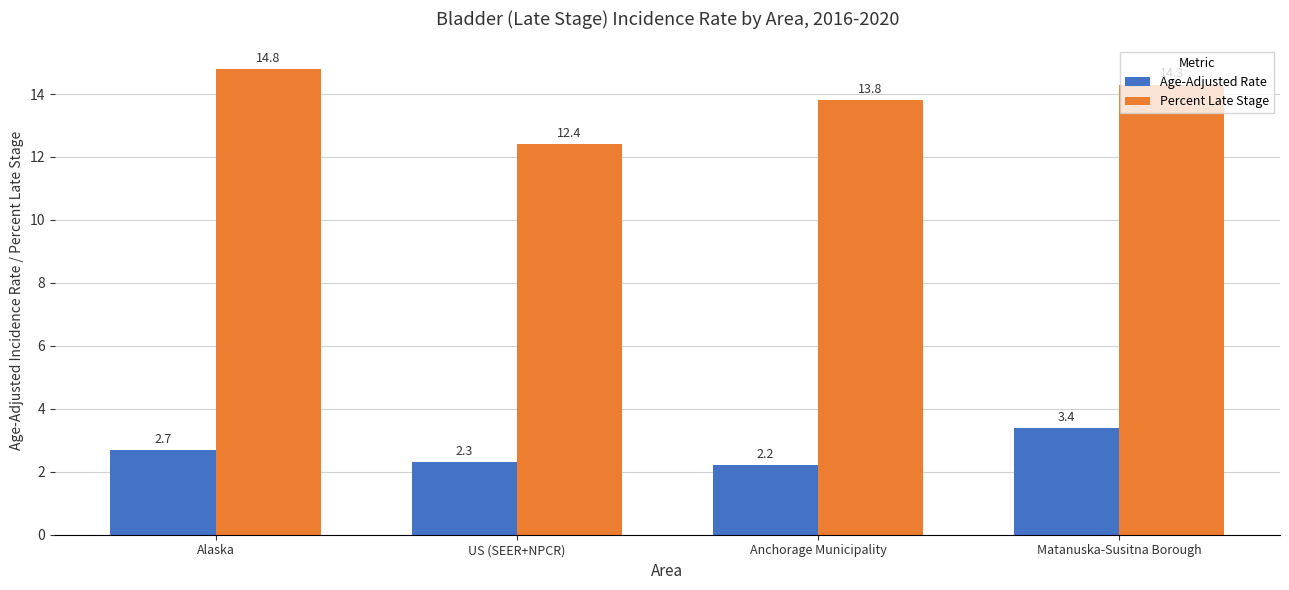

What is the average value of the Percent Late Stage series?

13.8